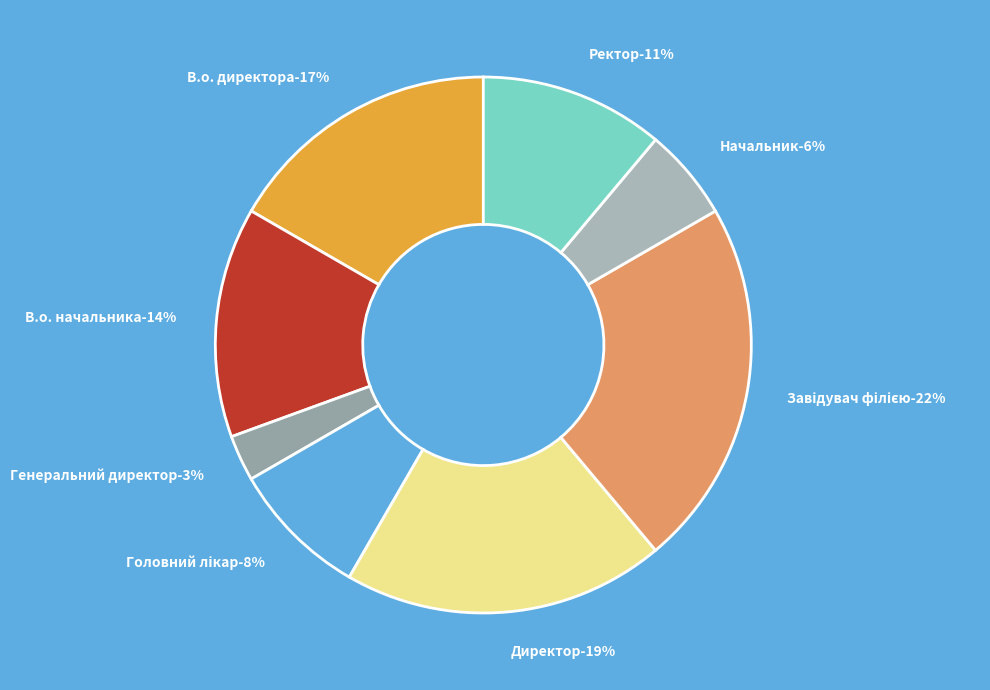

How many segments does this pie chart have?

8